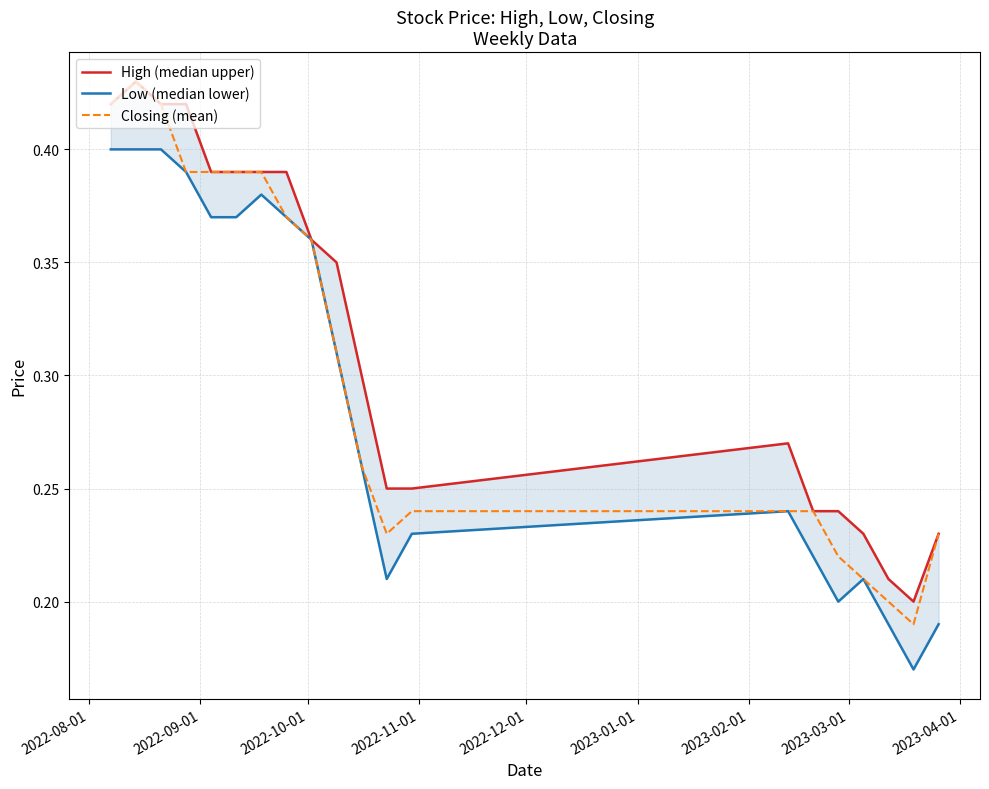

What is the difference between the second highest and minimum values in the Closing (mean) series?

0.2